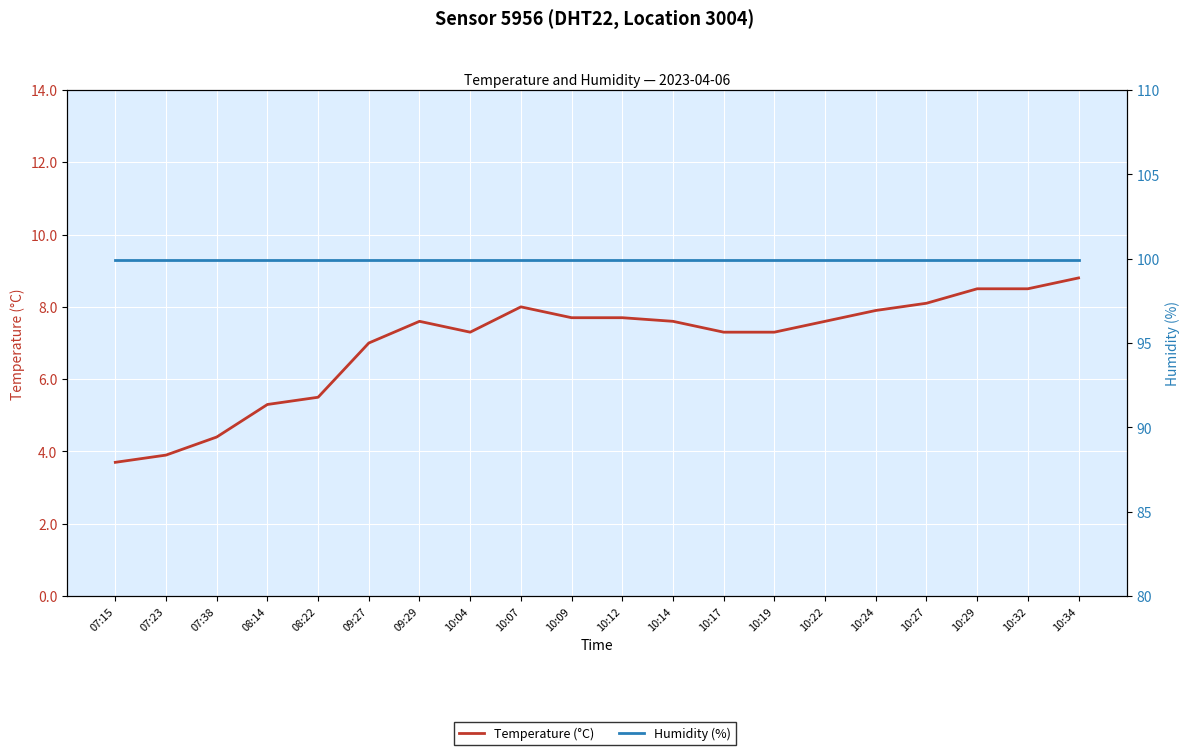

How many interior local valleys does the Temperature (°C) series have?

1